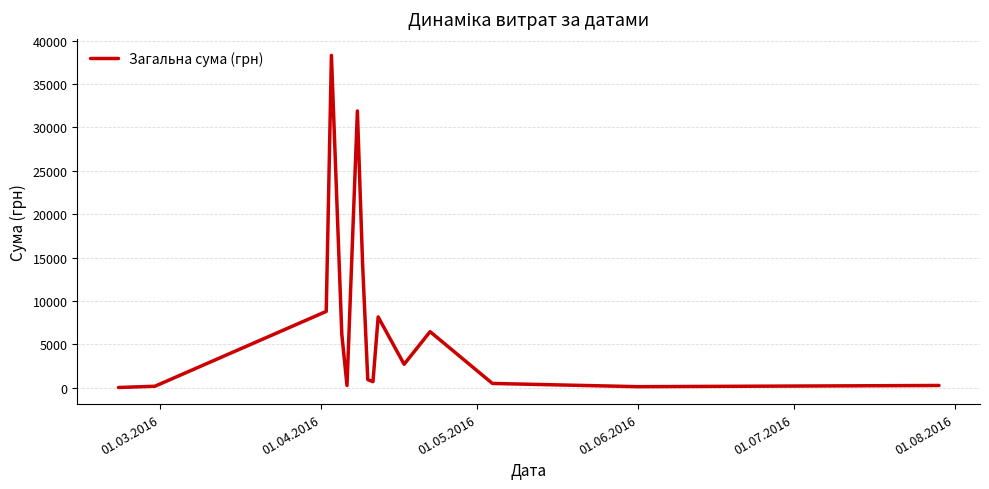

What is the maximum value shown in the chart?

38303.0